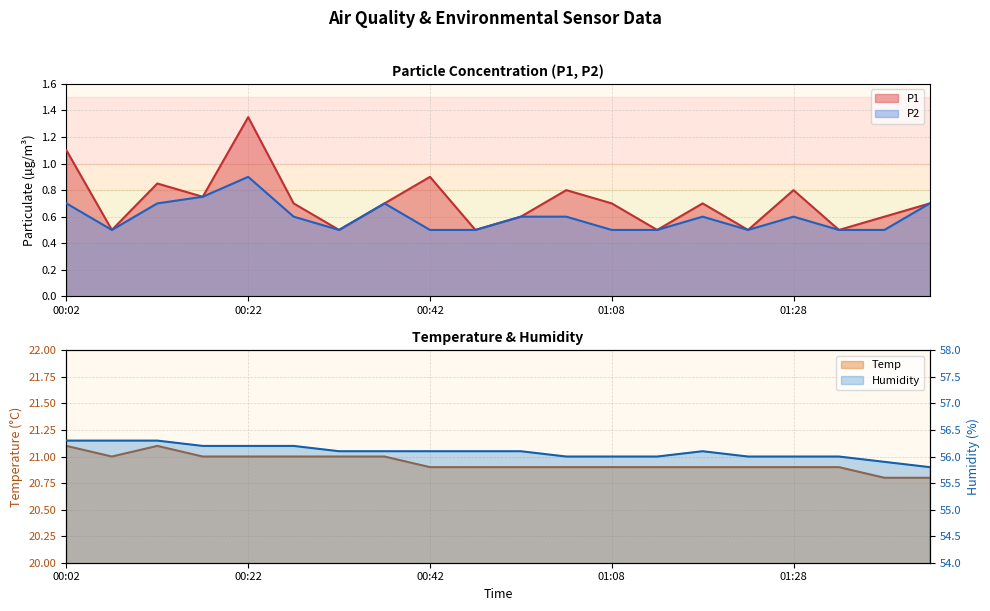

Reading left to right, what are all the values shown in this chart?

P1: 00:02=1.1	00:07=0.5	00:12=0.8	00:17=0.8	00:22=1.4	00:27=0.7	00:32=0.5	00:37=0.7	00:42=0.9	00:48=0.5	00:53=0.6	01:03=0.8	01:08=0.7	01:13=0.5	01:18=0.7	01:23=0.5	01:28=0.8	01:33=0.5	01:38=0.6	01:43=0.7
P2: 00:02=0.7	00:07=0.5	00:12=0.7	00:17=0.8	00:22=0.9	00:27=0.6	00:32=0.5	00:37=0.7	00:42=0.5	00:48=0.5	00:53=0.6	01:03=0.6	01:08=0.5	01:13=0.5	01:18=0.6	01:23=0.5	01:28=0.6	01:33=0.5	01:38=0.5	01:43=0.7
Temp: 00:02=21.1	00:07=21.0	00:12=21.1	00:17=21.0	00:22=21.0	00:27=21.0	00:32=21.0	00:37=21.0	00:42=20.9	00:48=20.9	00:53=20.9	01:03=20.9	01:08=20.9	01:13=20.9	01:18=20.9	01:23=20.9	01:28=20.9	01:33=20.9	01:38=20.8	01:43=20.8
Humidity: 00:02=56.3	00:07=56.3	00:12=56.3	00:17=56.2	00:22=56.2	00:27=56.2	00:32=56.1	00:37=56.1	00:42=56.1	00:48=56.1	00:53=56.1	01:03=56.0	01:08=56.0	01:13=56.0	01:18=56.1	01:23=56.0	01:28=56.0	01:33=56.0	01:38=55.9	01:43=55.8